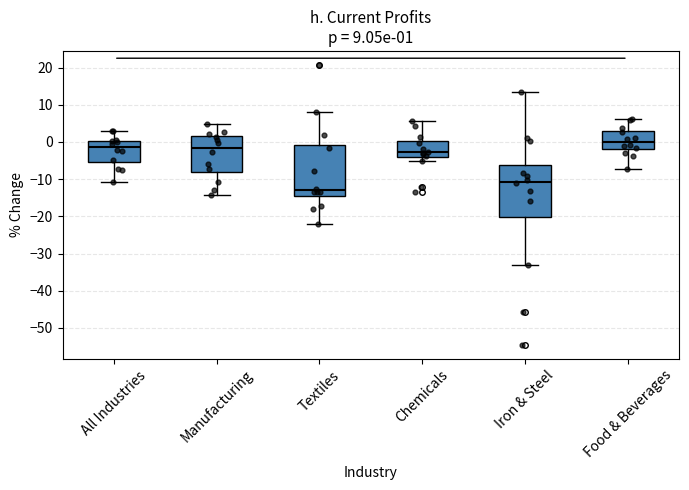

Which box has the lowest median line?

Textiles